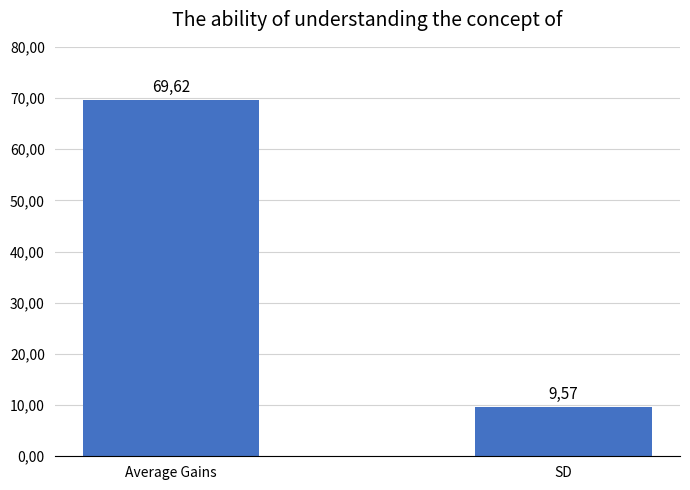

What is the sum of all values?

79.2